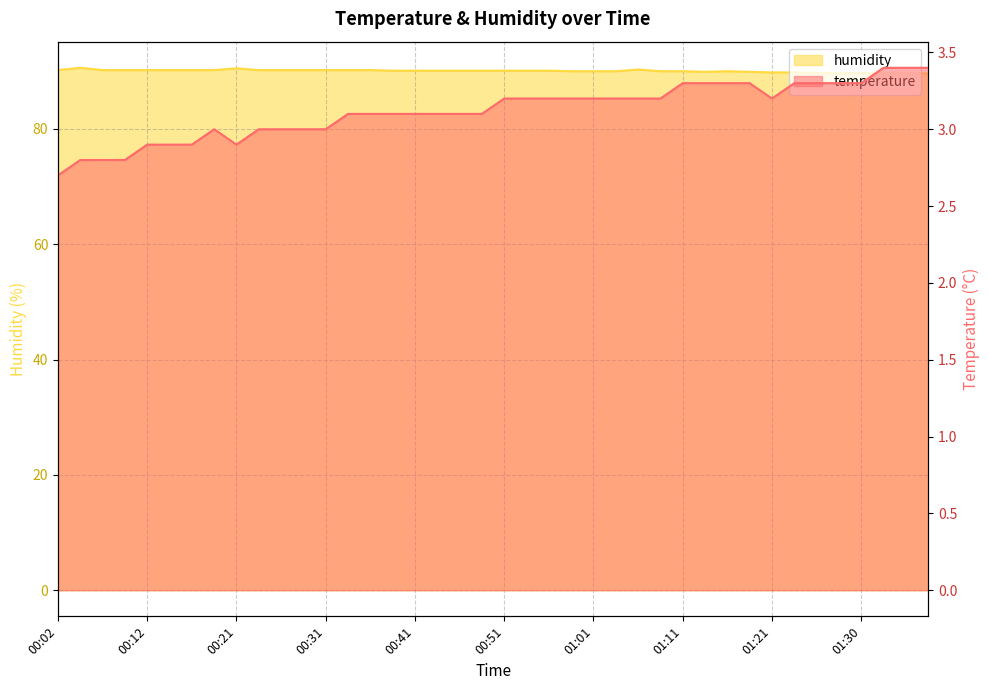

What is the minimum value shown in the chart?

2.7